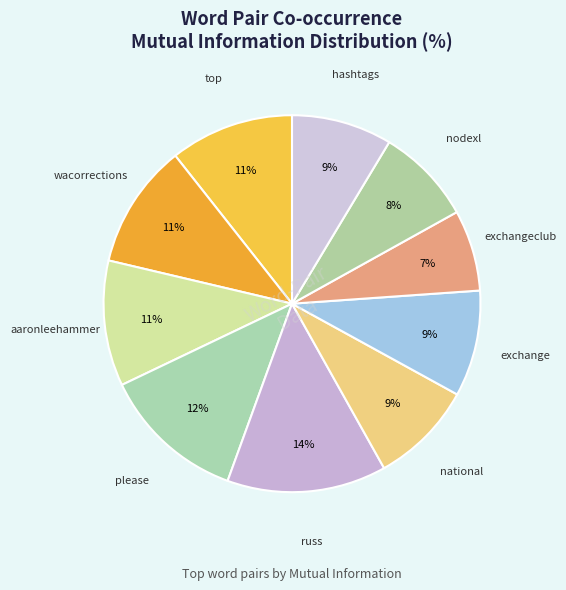

How many slices are in this pie chart?

10